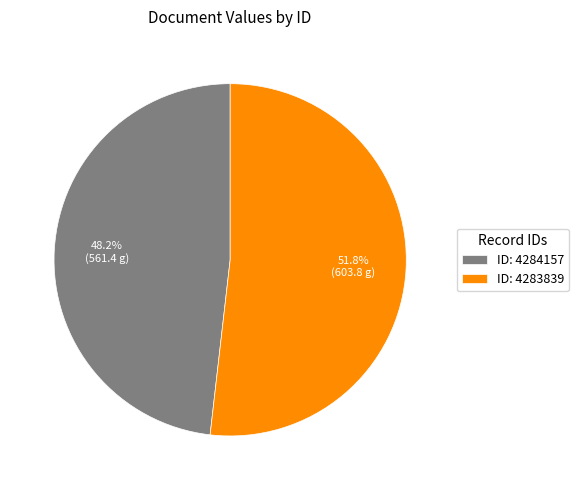

What is the total percentage of ID: 4284157 and ID: 4283839?

100.0%